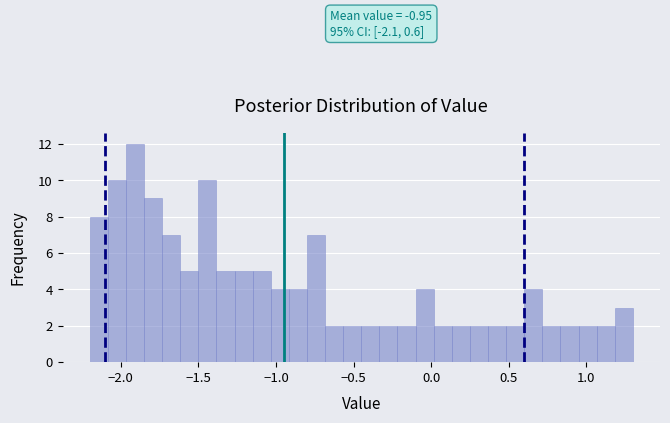

Around what value on the x-axis is the tallest bar? Give the approximate position of its centre, as read against the axis.

-1.90